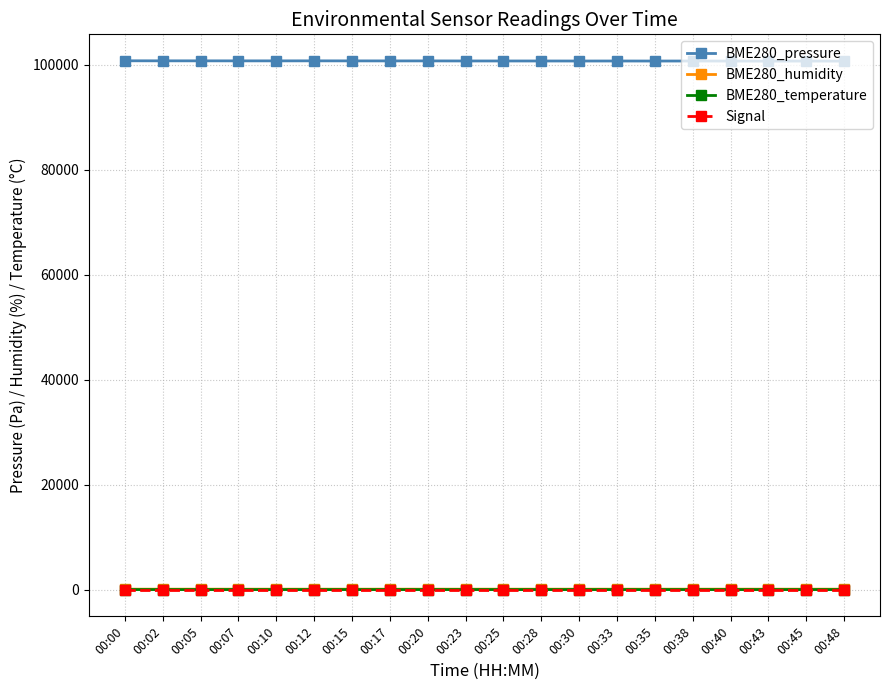

How many lines are shown in the chart?

4